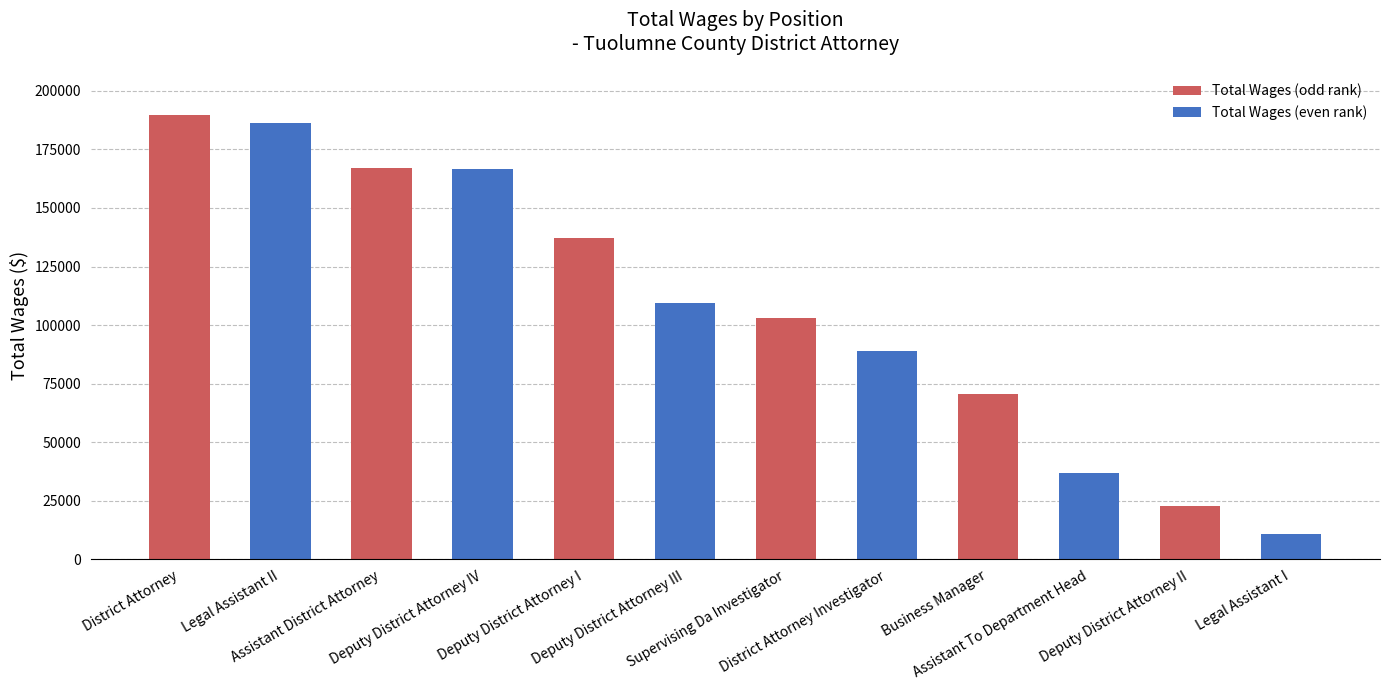

At which category does the chart reach its minimum across all series?

Legal Assistant I